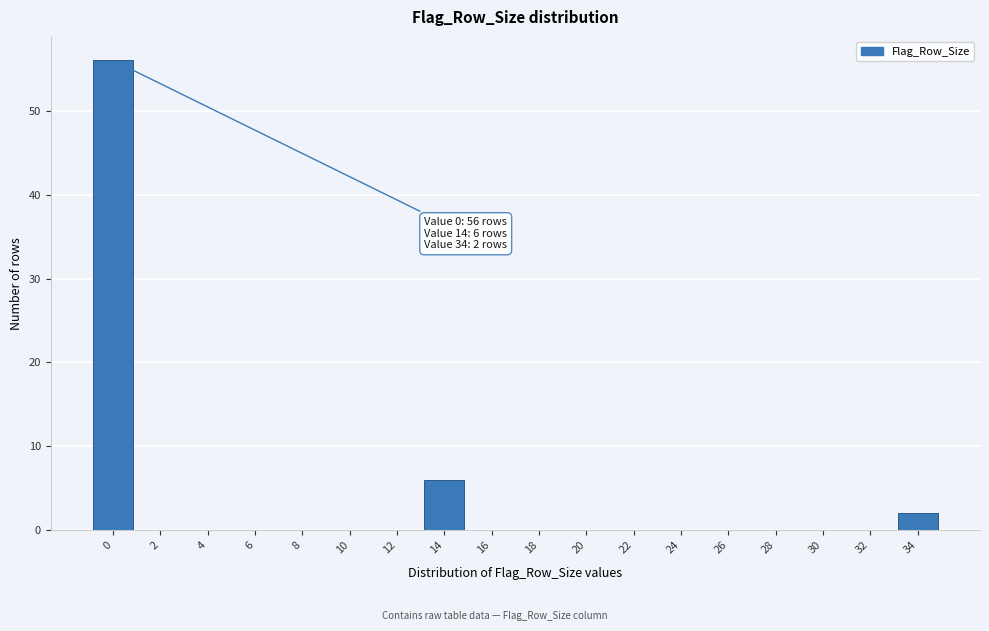

Reading left to right, transcribe all the data shown in this chart.

0=56	2=0	4=0	6=0	8=0	10=0	12=0	14=6	16=0	18=0	20=0	22=0	24=0	26=0	28=0	30=0	32=0	34=2